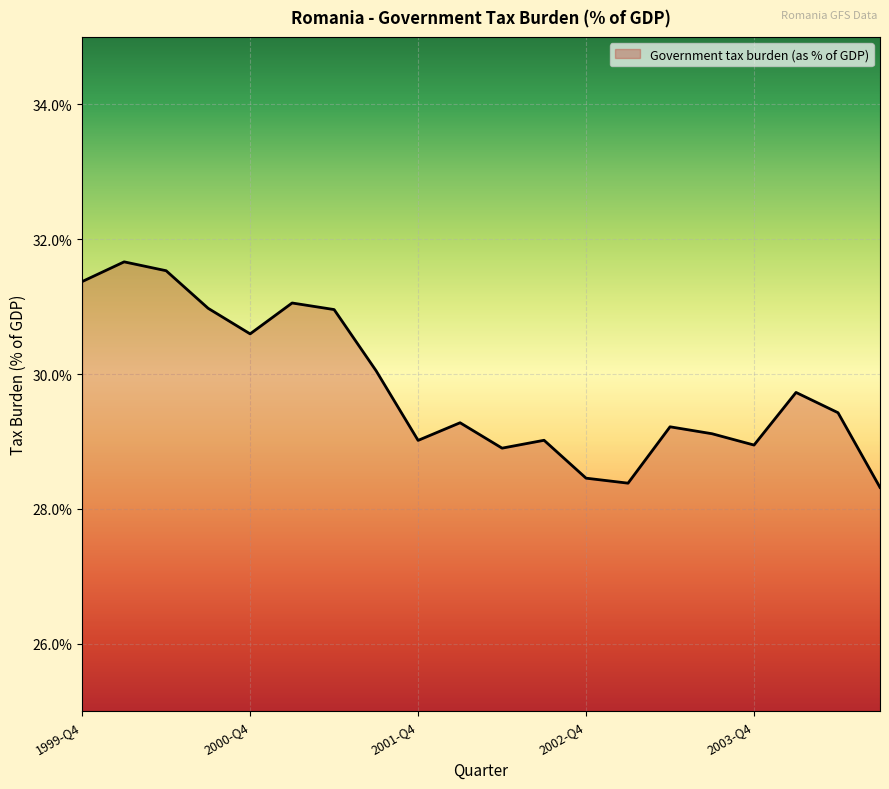

What is the minimum value shown in the chart?

28.3